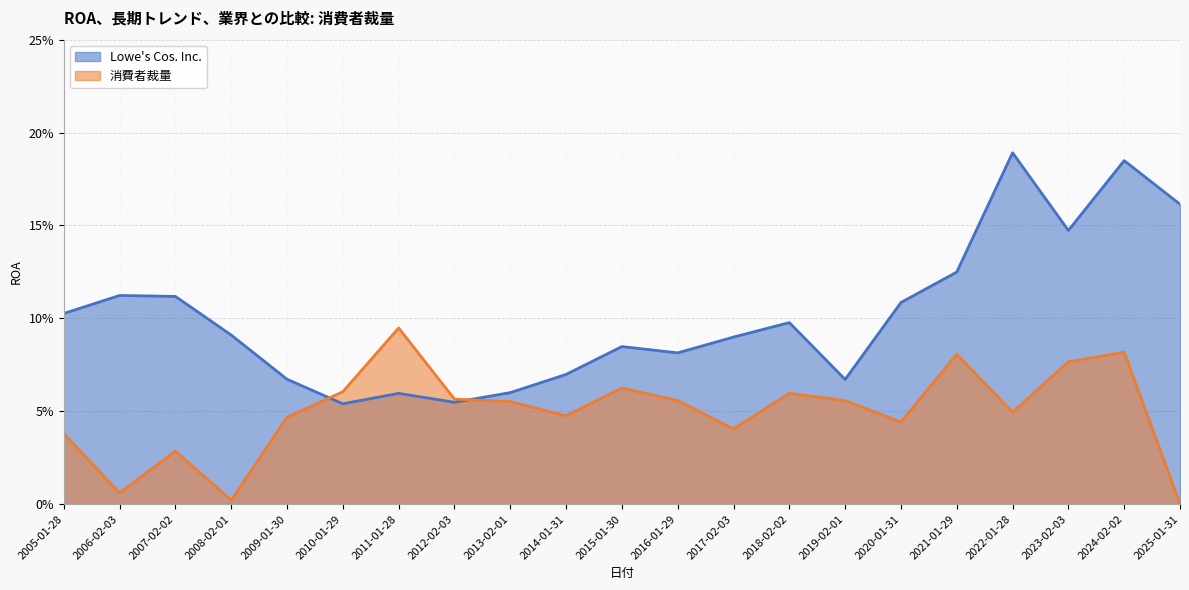

List the series in order of their peak value, highest first.

Lowe's Cos. Inc., 消費者裁量